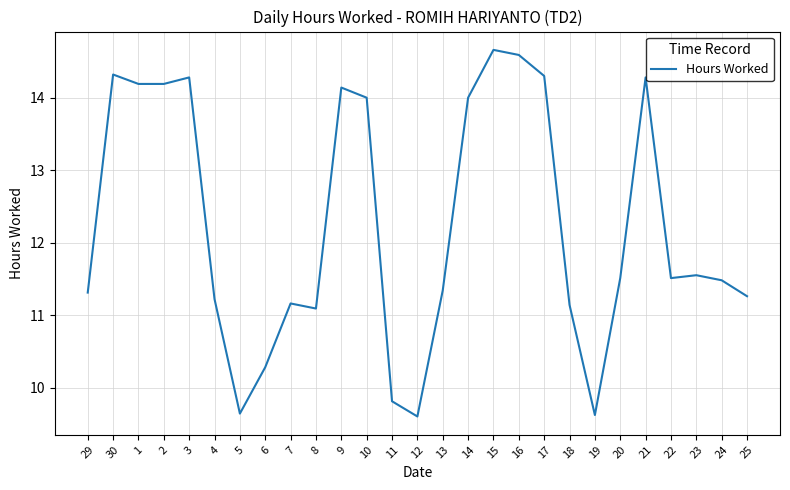

Approximately how many times larger is the value at 13 compared to 15?

0.8